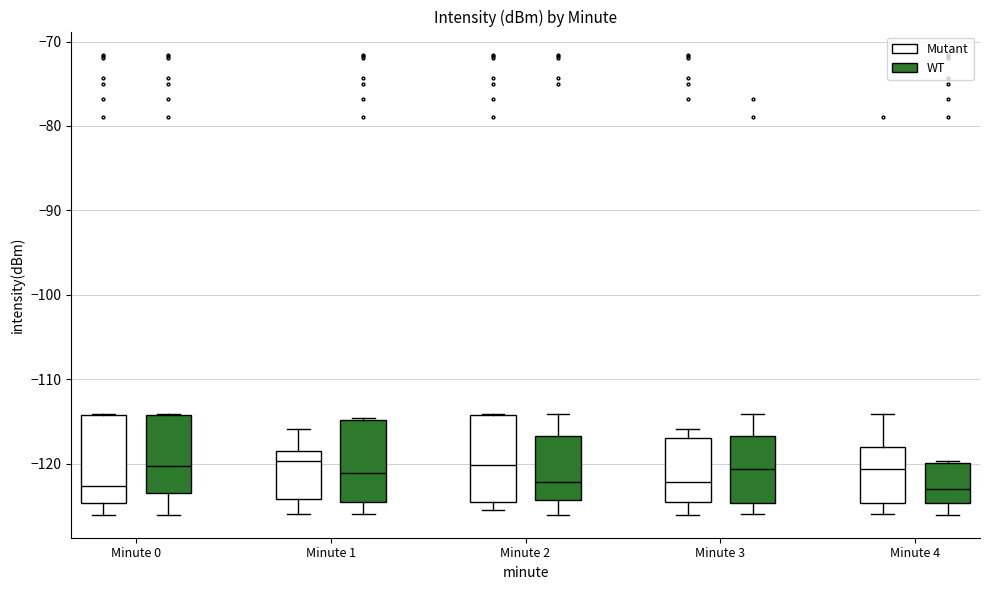

Reading left to right, read every box against the y-axis: the position of its median line, the range the box covers, and the ends of its whiskers. The values are not printed on the chart, so give them approximately, as read against the axis.

Minute 0 (Mutant): median -123, box -125 to -114, whiskers -126 to -114
Minute 0 (WT): median -120, box -124 to -114, whiskers -126 to -114
Minute 1 (Mutant): median -120, box -124 to -119, whiskers -126 to -116
Minute 1 (WT): median -121, box -125 to -115, whiskers -126 to -115 (just above the box's upper edge)
Minute 2 (Mutant): median -120, box -125 to -114, whiskers -126 to -114
Minute 2 (WT): median -122, box -124 to -117, whiskers -126 to -114
Minute 3 (Mutant): median -122, box -125 to -117, whiskers -126 to -116
Minute 3 (WT): median -121, box -125 to -117, whiskers -126 to -114
Minute 4 (Mutant): median -121, box -125 to -118, whiskers -126 to -114
Minute 4 (WT): median -123, box -125 to -120, whiskers -126 to -120